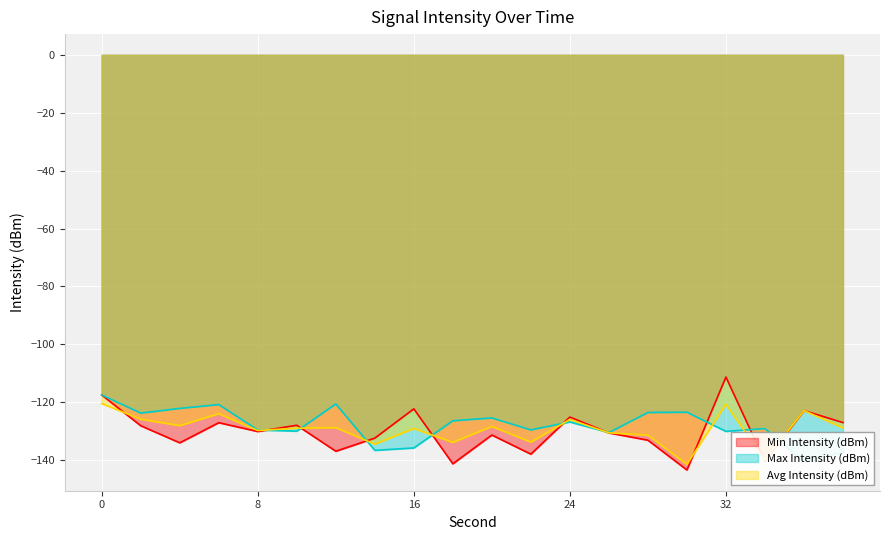

What is the value of the Max Intensity (dBm) point at the 9th from the left?

-135.8